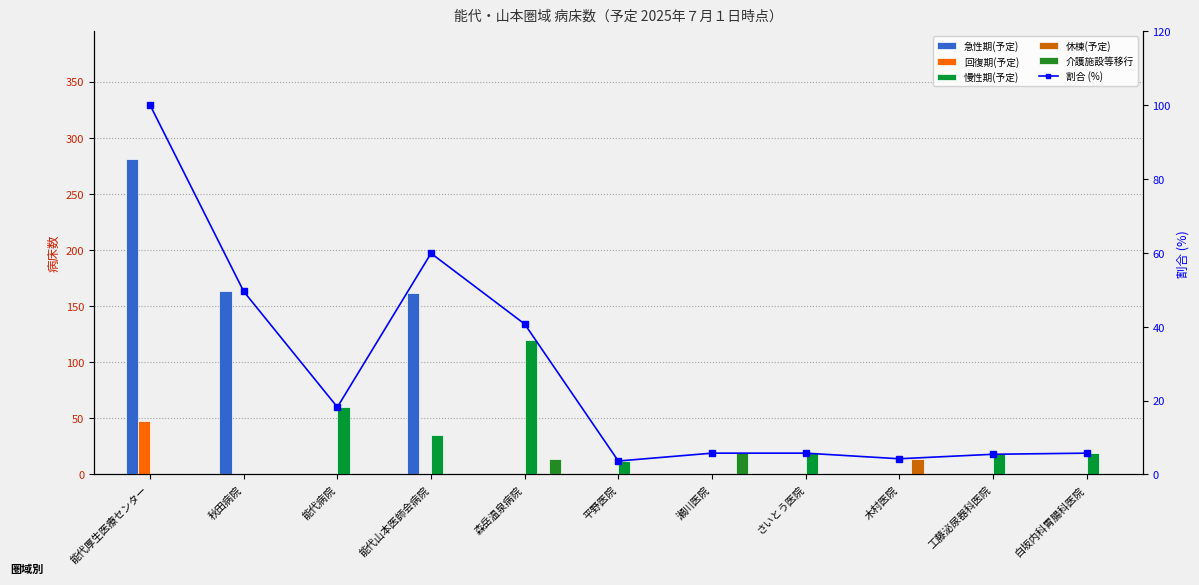

Where does the 慢性期(予定) series first go above 18?

能代病院